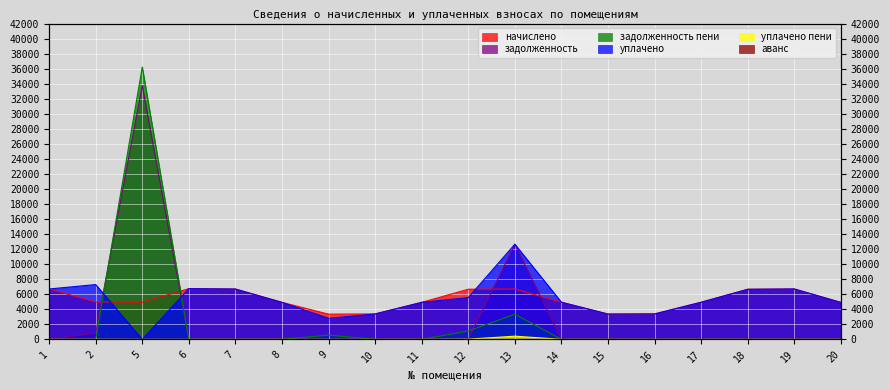

Reading right to left, what are all the values shown in this chart?

начислено: 20=4910.0	19=6698.5	18=6657.1	17=4935.0	16=3378.2	15=3361.7	14=4934.9	13=6690.2	12=6665.4	11=4918.3	10=3378.2	9=3353.4	8=4918.3	7=6690.2	6=6739.9	5=4934.9	2=4976.3	1=6698.4
уплачено: 20=4910.0	19=6698.5	18=6657.1	17=4935.0	16=3378.2	15=3361.7	14=4934.9	13=12653.3	12=5554.5	11=4918.3	10=3378.2	9=2794.5	8=4918.3	7=6690.2	6=6739.9	5=0.0	2=7284.1	1=6698.0
задолженность: 20=0.0	19=0.0	18=0.0	17=0.0	16=0.0	15=0.0	14=0.0	13=12653.3	12=0.0	11=0.0	10=0.0	9=0.0	8=0.0	7=0.0	6=0.0	5=33745.6	2=829.4	1=0.0
уплачено пени: 20=0.0	19=0.0	18=0.0	17=0.0	16=0.0	15=0.0	14=0.0	13=421.8	12=26.8	11=0.0	10=0.0	9=0.0	8=0.0	7=0.0	6=0.0	5=0.0	2=11.2	1=0.0
задолженность пени: 20=0.0	19=0.0	18=0.0	17=0.0	16=0.0	15=0.0	14=0.0	13=3345.1	12=1110.9	11=0.0	10=0.0	9=558.9	8=0.0	7=0.0	6=0.0	5=36213.1	2=0.0	1=0.0